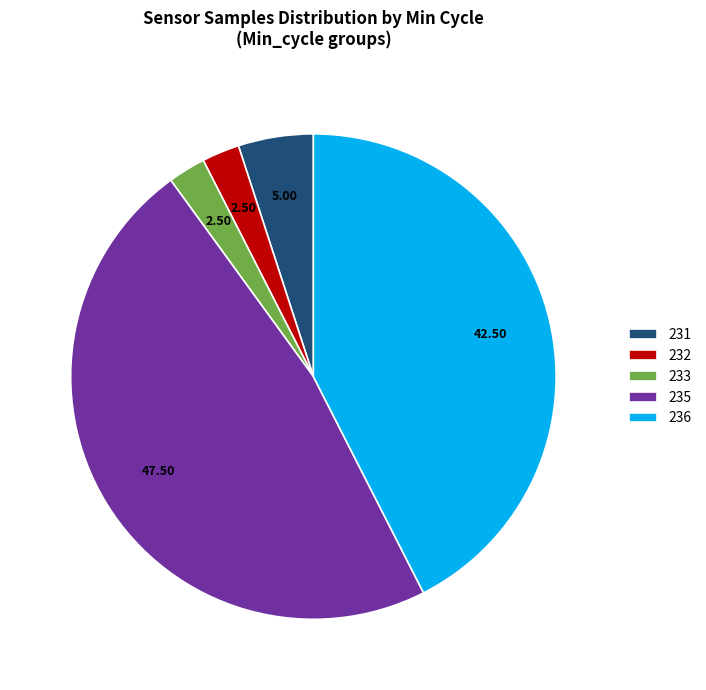

Is 233 the majority of the pie?

No